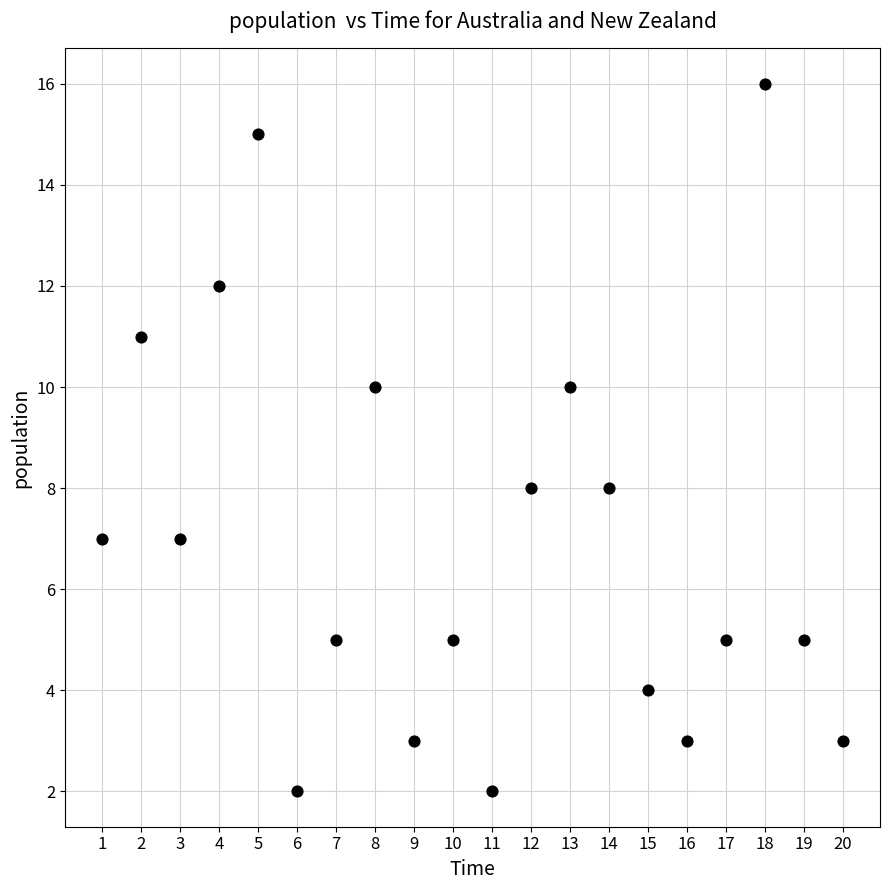

What is the range of X values (max minus min)?

19